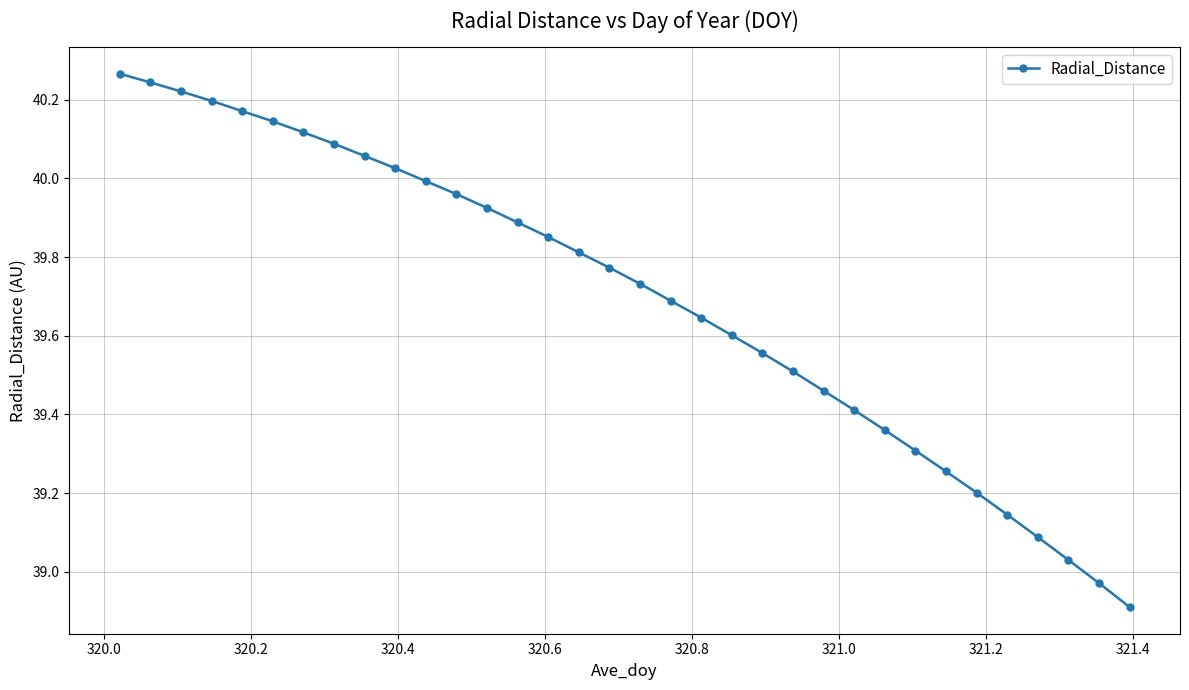

What is the difference between the maximum and minimum values?

1.4